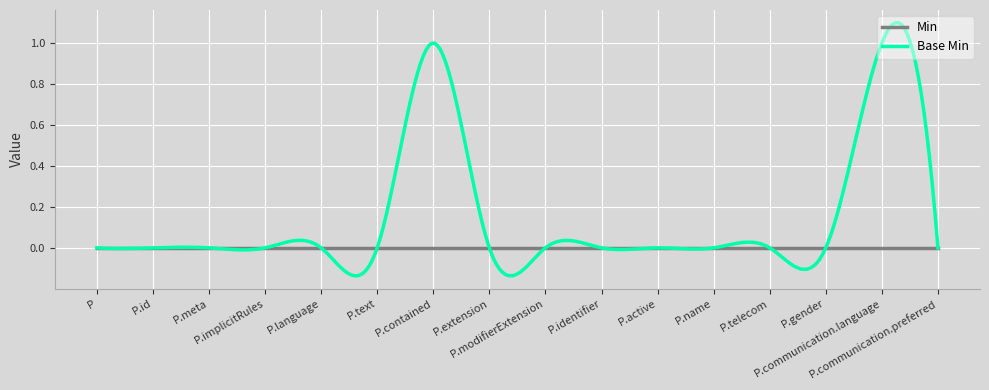

True or false: Base Min and Min cross at least once.

True